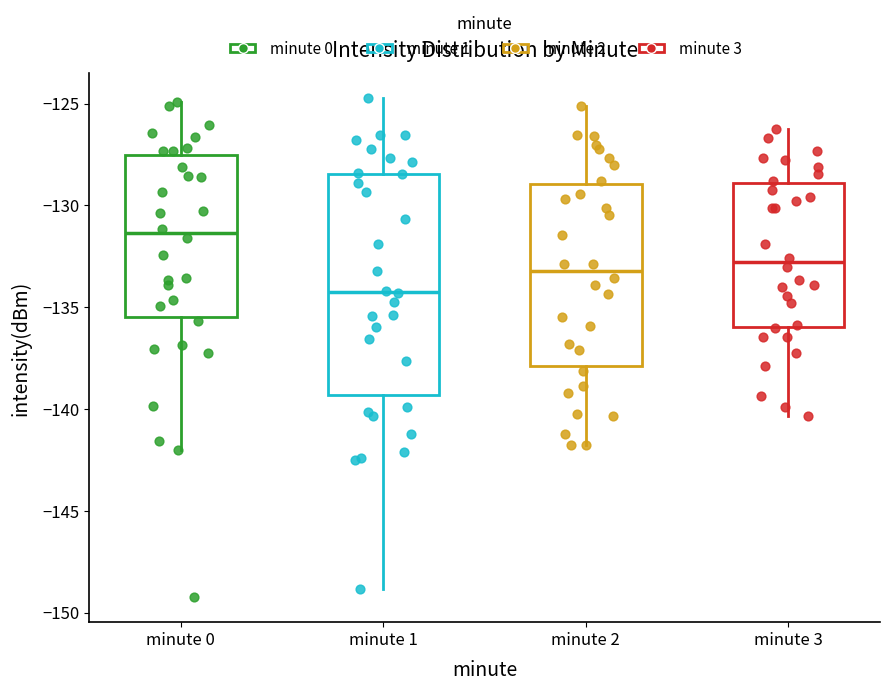

Which box is the tallest, from its lower edge to its upper edge?

minute 1